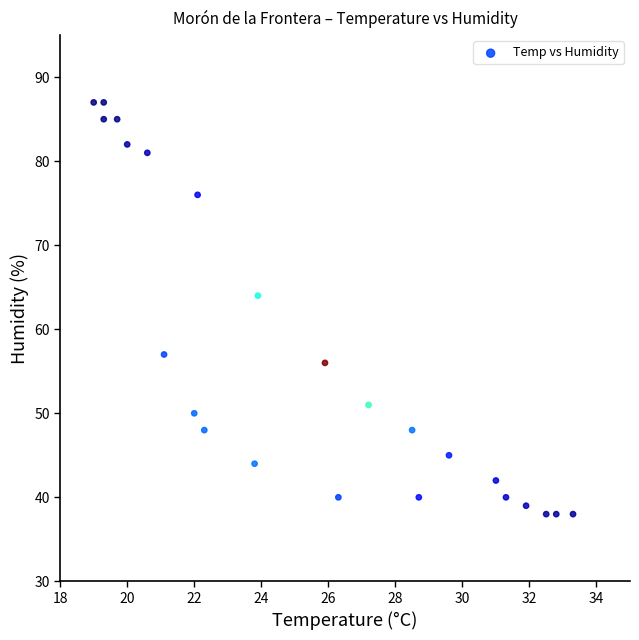

What is the range of Y values (max minus min)?

49